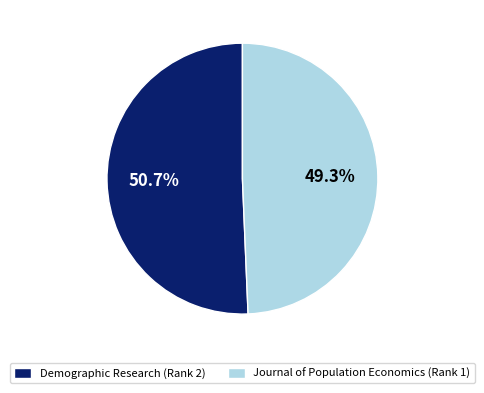

Rank the categories by value from lowest to highest.

Journal of Population Economics (Rank 1), Demographic Research (Rank 2)